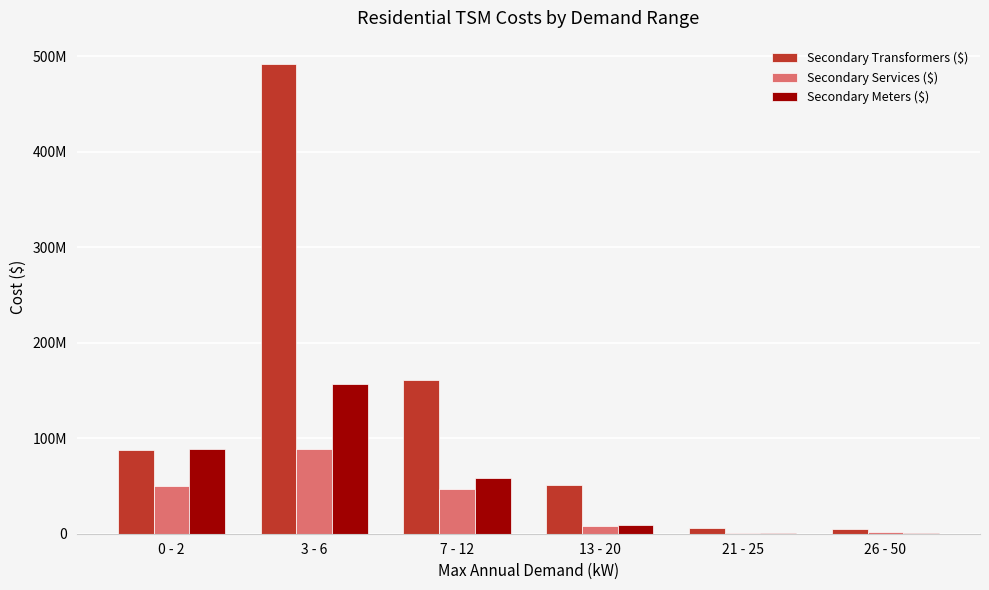

Reading right to left, what are all the values shown in this chart?

Secondary Transformers ($): 26 - 50=4705434.8	21 - 25=5791982.0	13 - 20=50663644.0	7 - 12=160760195.7	3 - 6=491685549.4	0 - 2=88144627.1
Secondary Services ($): 26 - 50=1702837.2	21 - 25=926419.9	13 - 20=8069120.5	7 - 12=46701322.9	3 - 6=88915312.8	0 - 2=50296412.0
Secondary Meters ($): 26 - 50=803705.6	21 - 25=1056937.4	13 - 20=9244526.2	7 - 12=58562029.0	3 - 6=157055507.6	0 - 2=88505033.9